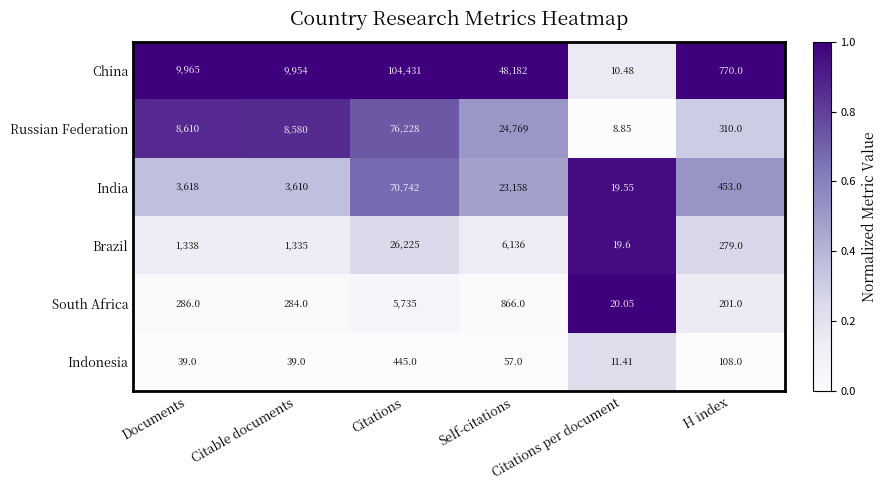

Count the number of categories in the chart.

6